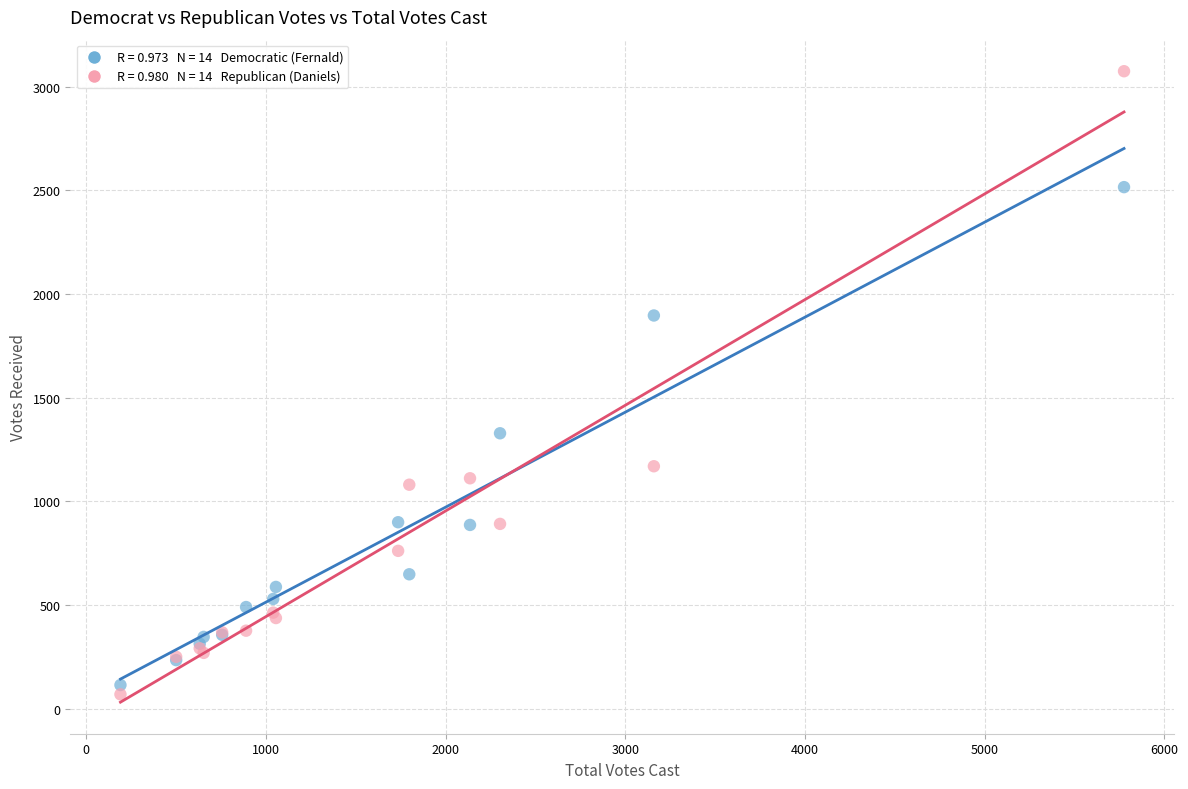

Across all series, what Y value is closest to 1572?

1329